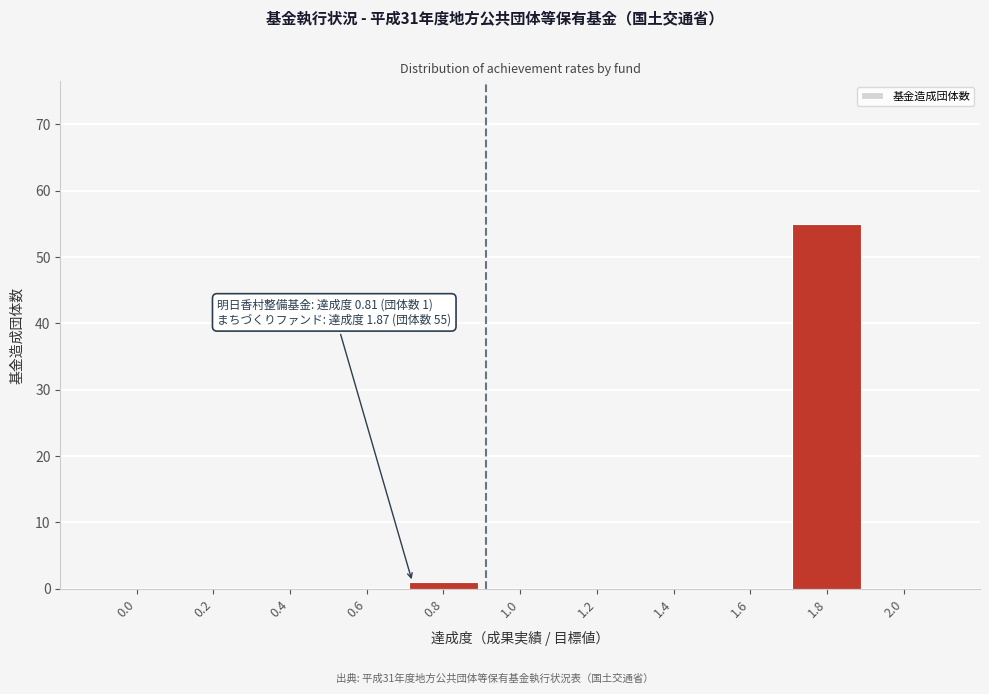

Reading left to right, what are all the values shown in this chart?

0.0=0	0.2=0	0.4=0	0.6=0	0.8=1	1.0=0	1.2=0	1.4=0	1.6=0	1.8=55	2.0=0